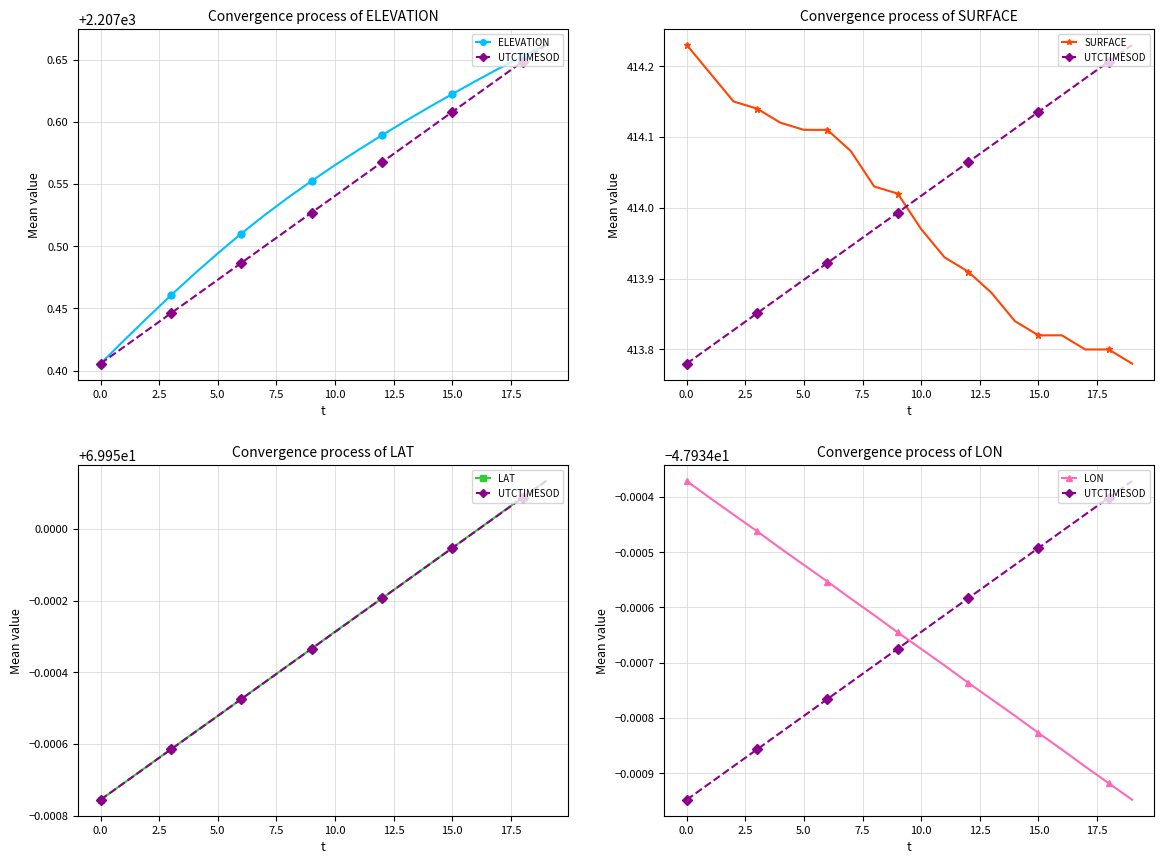

How many series are shown in this chart?

5